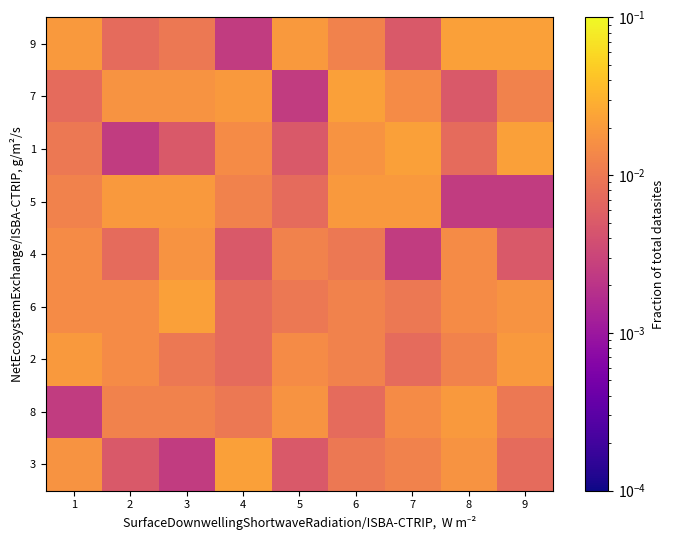

Reading left to right, transcribe all the data shown in this chart.

9: 1=0.0	2=0.0	3=0.0	4=0.0	5=0.0	6=0.0	7=0.0	8=0.0	9=0.0
7: 1=0.0	2=0.0	3=0.0	4=0.0	5=0.0	6=0.0	7=0.0	8=0.0	9=0.0
1: 1=0.0	2=0.0	3=0.0	4=0.0	5=0.0	6=0.0	7=0.0	8=0.0	9=0.0
5: 1=0.0	2=0.0	3=0.0	4=0.0	5=0.0	6=0.0	7=0.0	8=0.0	9=0.0
4: 1=0.0	2=0.0	3=0.0	4=0.0	5=0.0	6=0.0	7=0.0	8=0.0	9=0.0
6: 1=0.0	2=0.0	3=0.0	4=0.0	5=0.0	6=0.0	7=0.0	8=0.0	9=0.0
2: 1=0.0	2=0.0	3=0.0	4=0.0	5=0.0	6=0.0	7=0.0	8=0.0	9=0.0
8: 1=0.0	2=0.0	3=0.0	4=0.0	5=0.0	6=0.0	7=0.0	8=0.0	9=0.0
3: 1=0.0	2=0.0	3=0.0	4=0.0	5=0.0	6=0.0	7=0.0	8=0.0	9=0.0